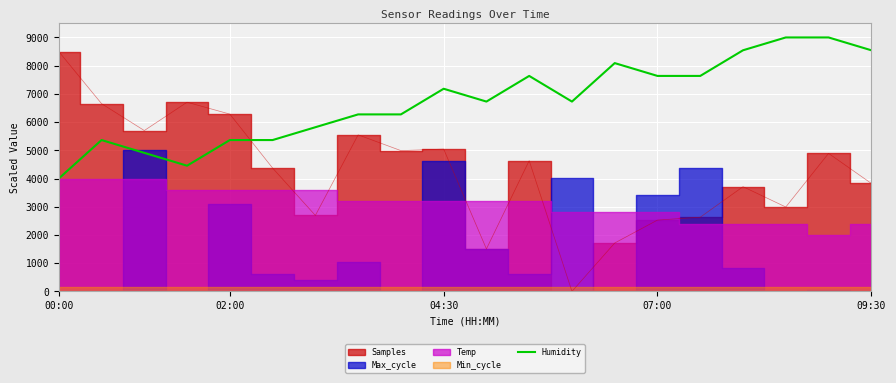

Which category has the lowest value in the Humidity series?

00:00